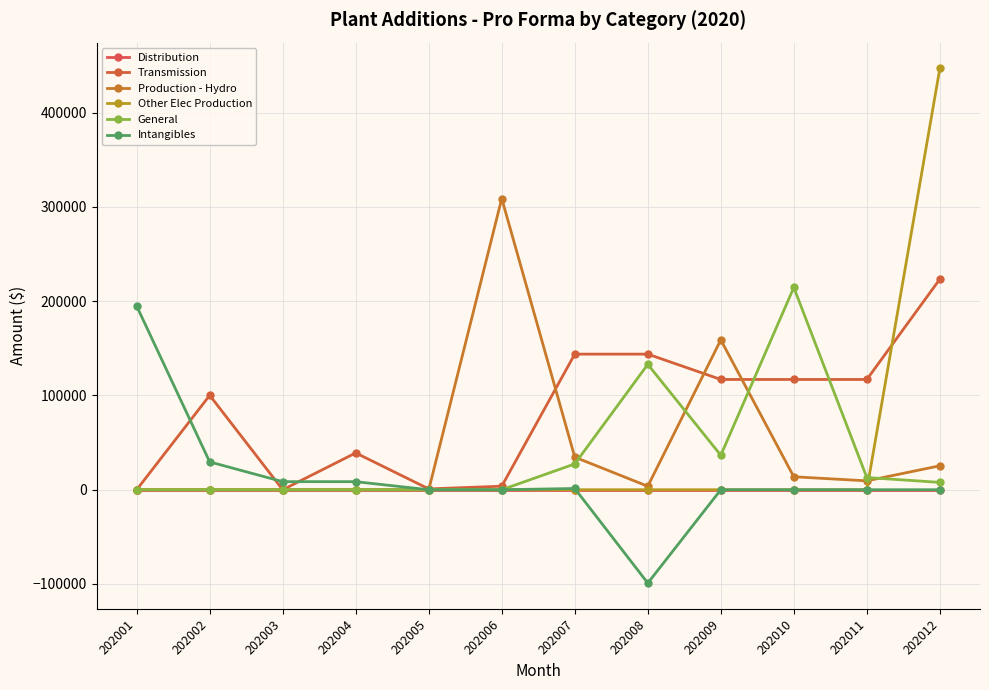

The value of Production - Hydro at 202010 is 13763.4. True or false?

True